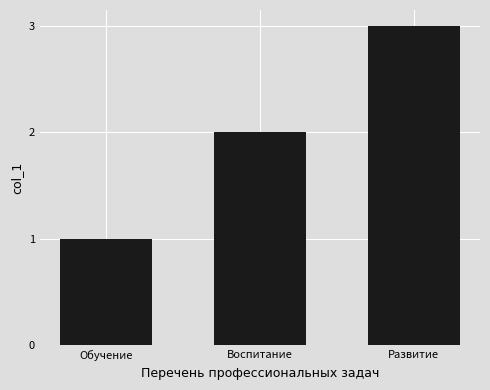

What is the difference between the second highest and minimum values?

1